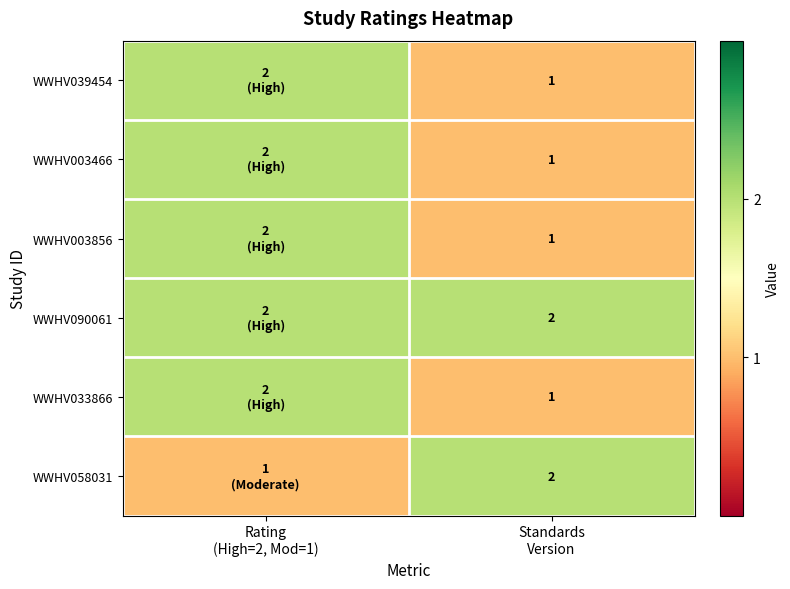

Rank the series by their maximum value, from highest to lowest.

WWHV039454, WWHV003466, WWHV003856, WWHV090061, WWHV033866, WWHV058031